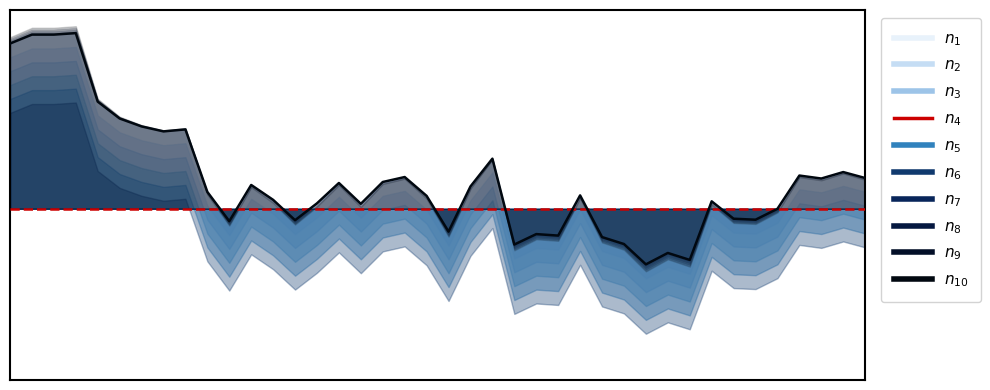

What is the value of the 20th point from the left?

1.1